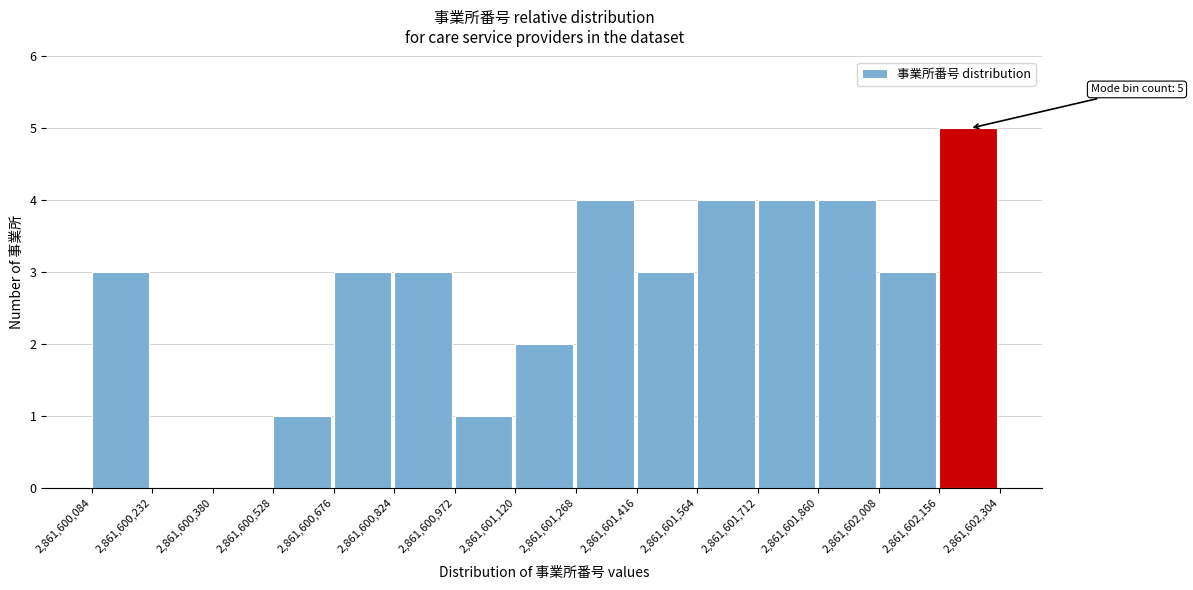

Over which range of the x-axis is the bar tallest?

2,861,602,156 to 2,861,602,304